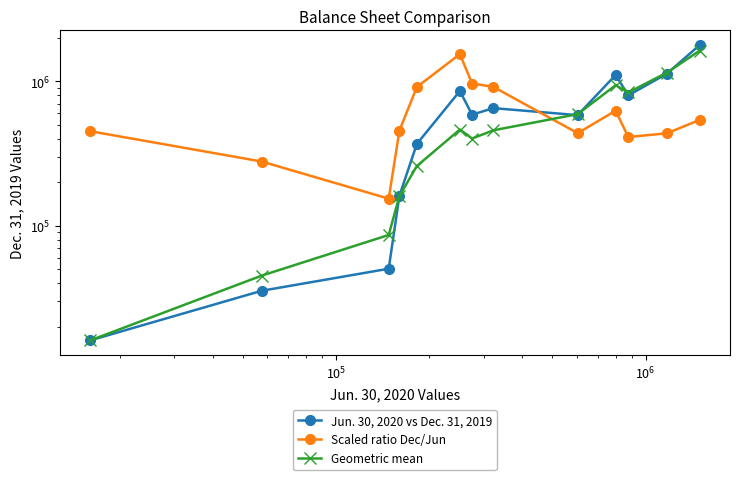

Does the chart have visible grid lines?

No